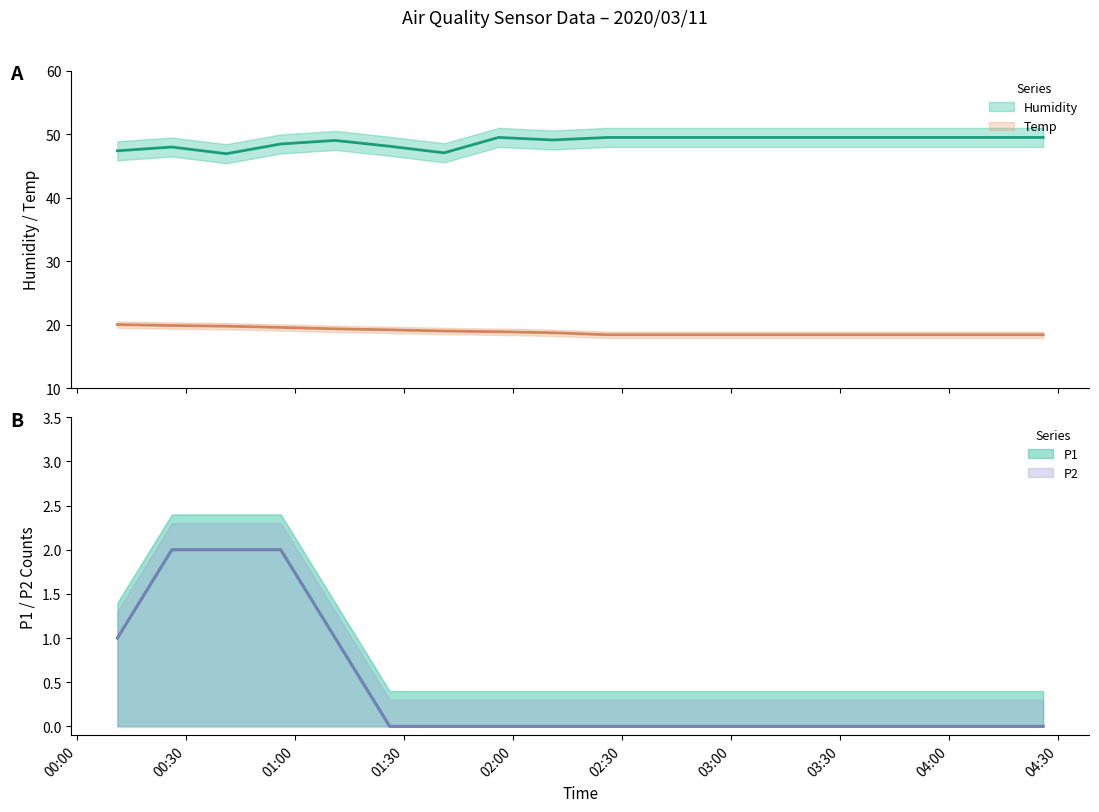

What is the greatest value displayed?

49.5